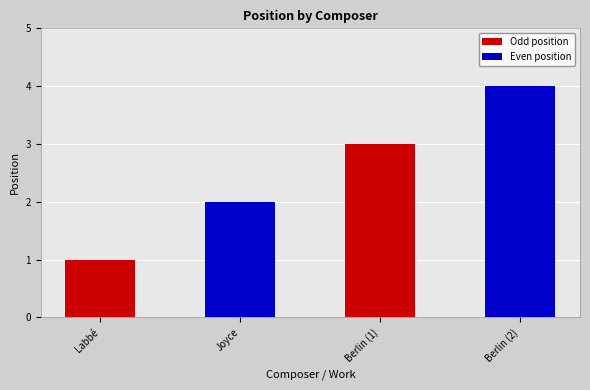

What is the minimum value shown in the chart?

1